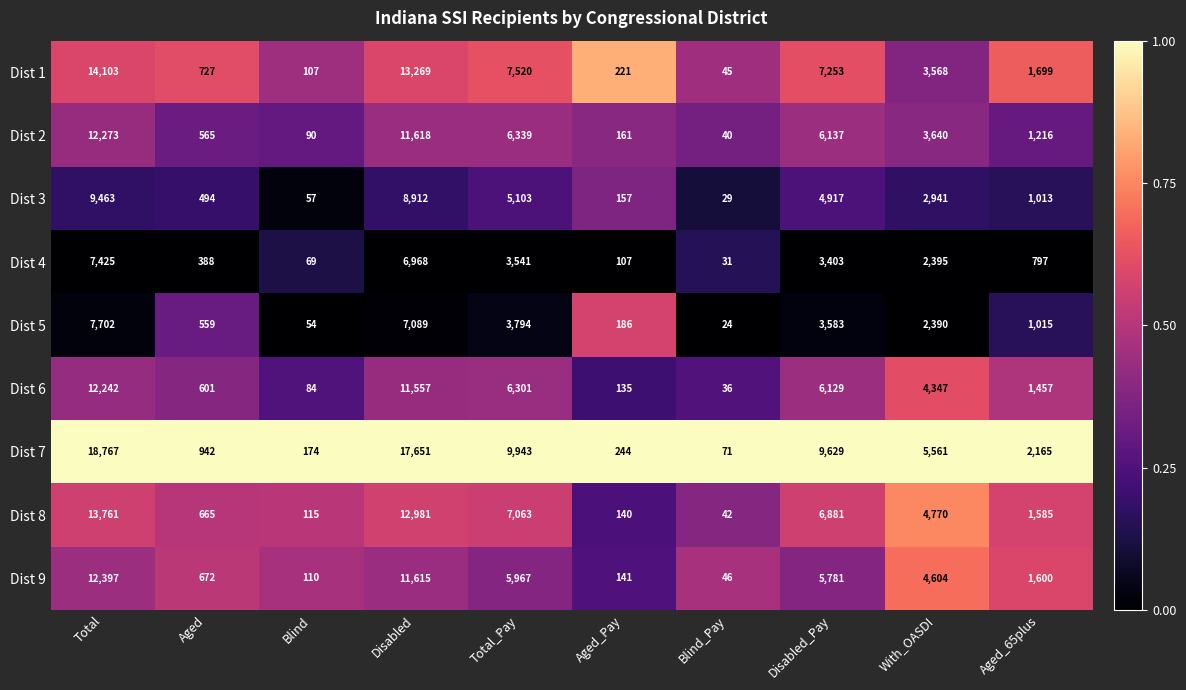

At which label does Dist 3 reach its minimum?

Blind_Pay